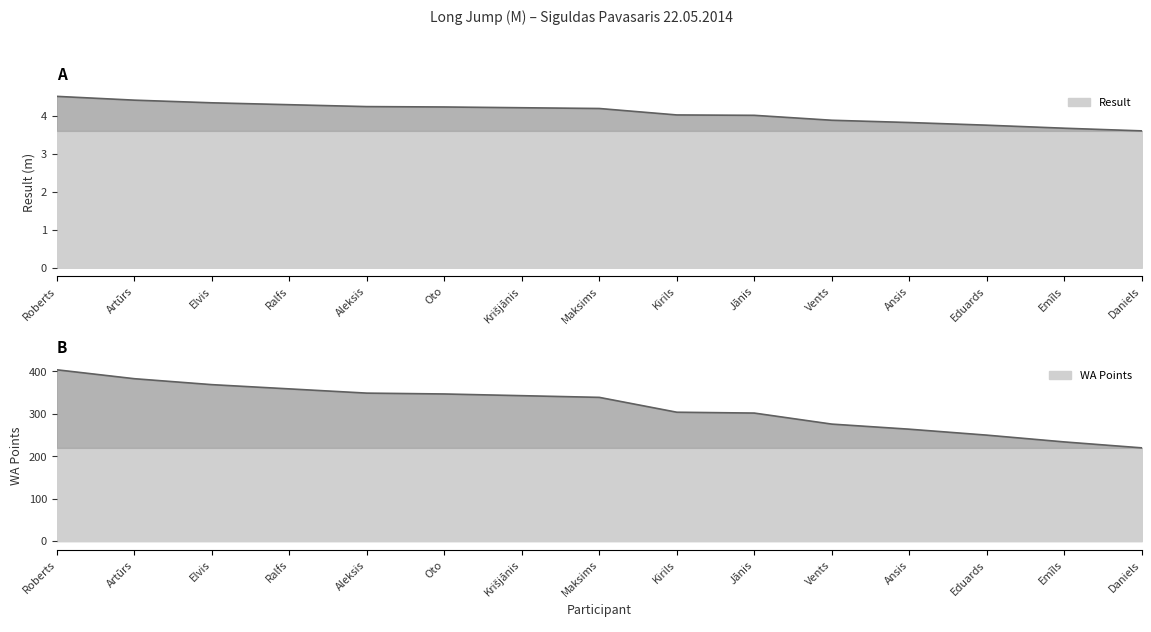

At Emīls, list the series in order from smallest to largest.

Result, WA